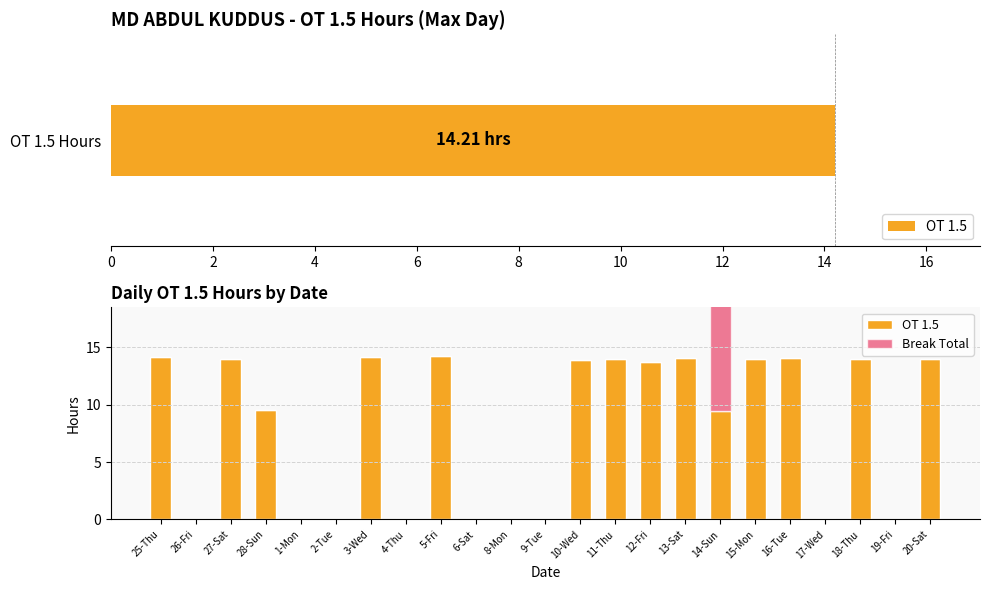

How many categories are shown in the chart?

23